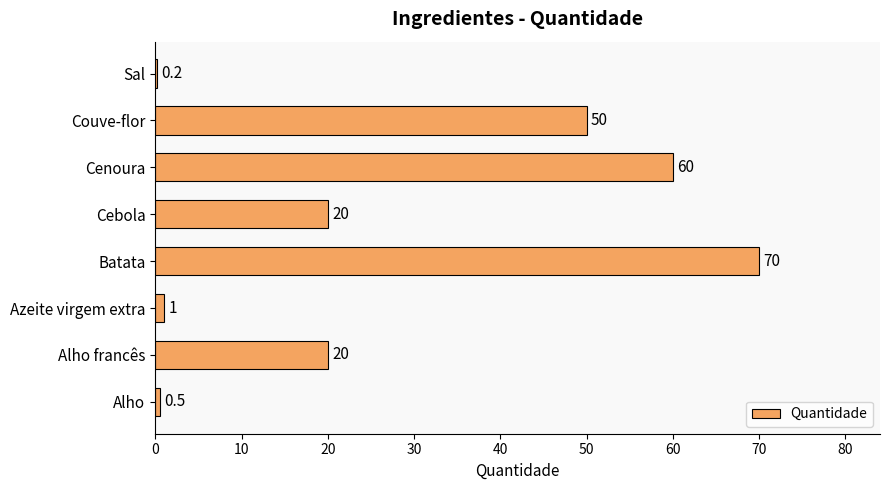

Are the bars horizontal?

Yes